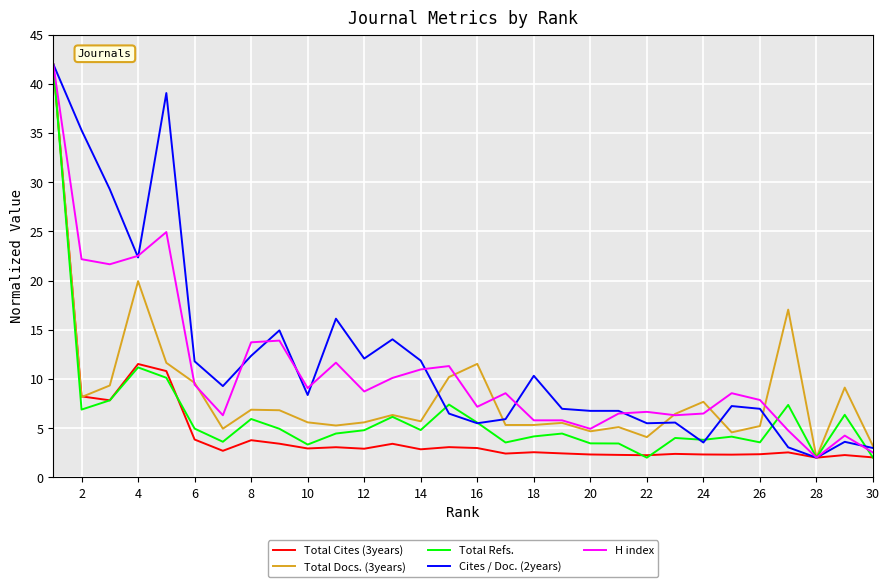

What is the lowest value of the Total Cites (3years) series?

2.0